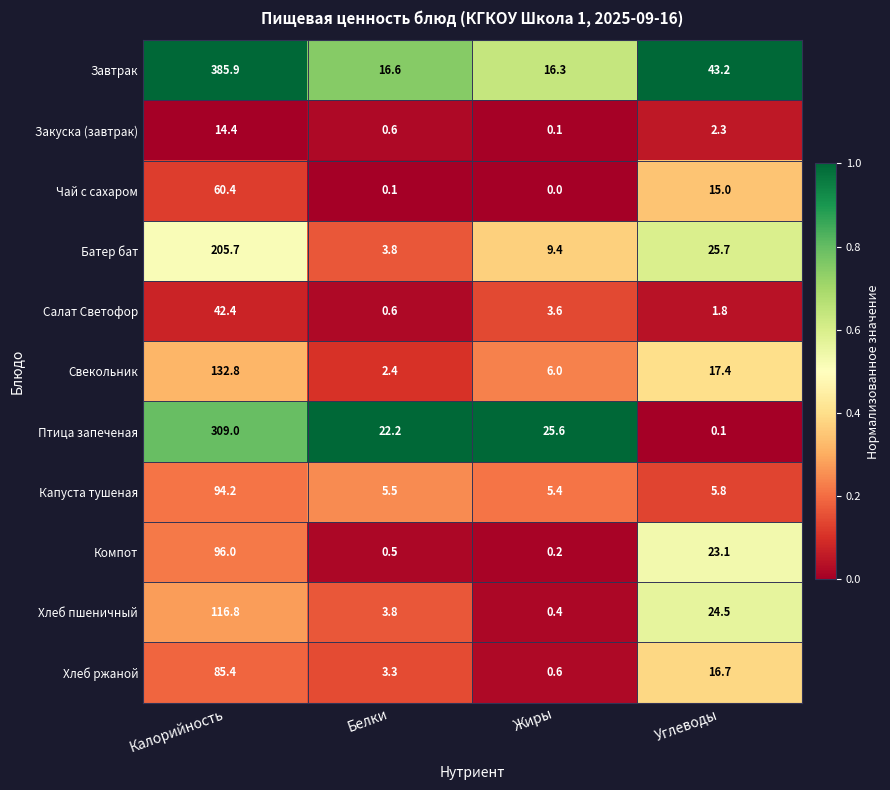

At which category is the sum across all series the highest?

Калорийность